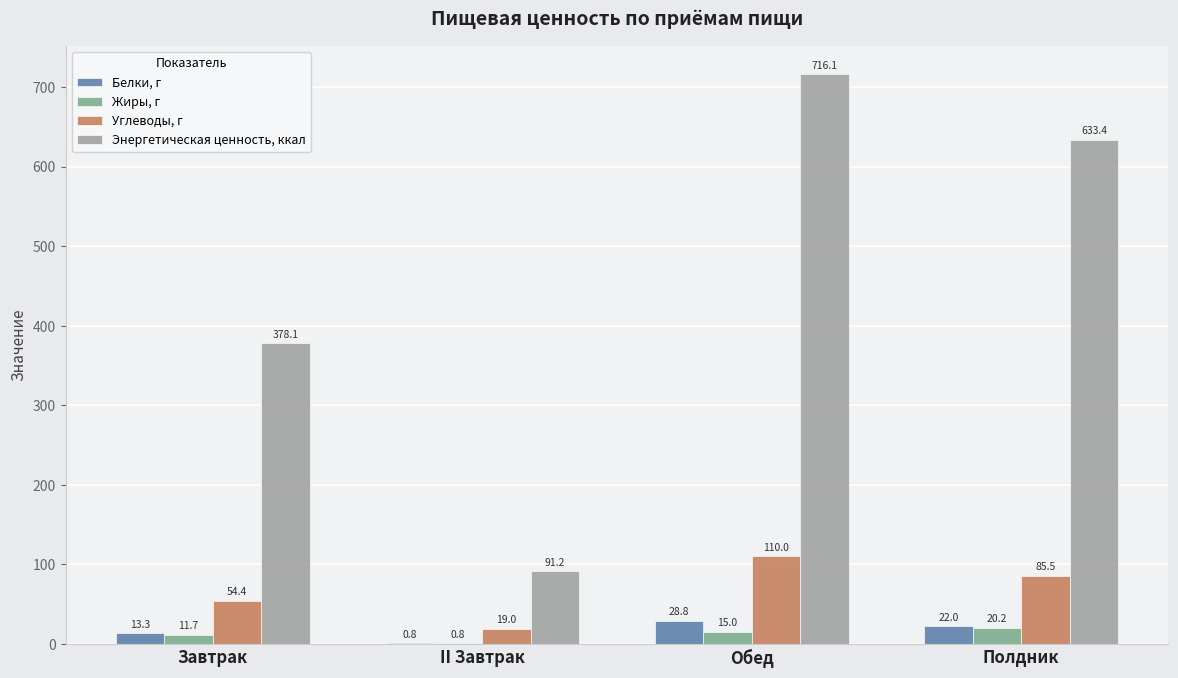

What is the maximum value shown in the chart?

716.1